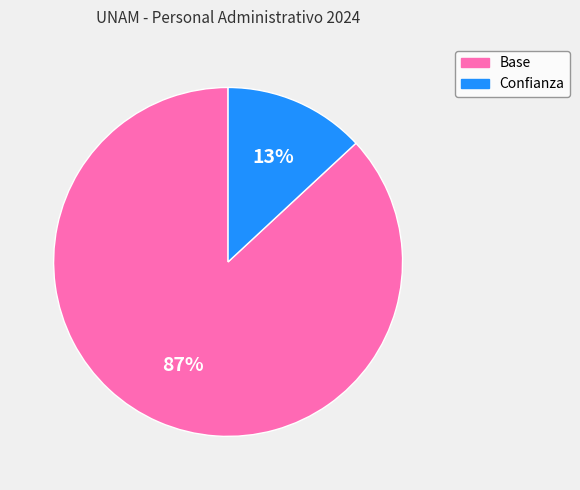

Do Confianza and Base together represent more than half of the pie?

Yes